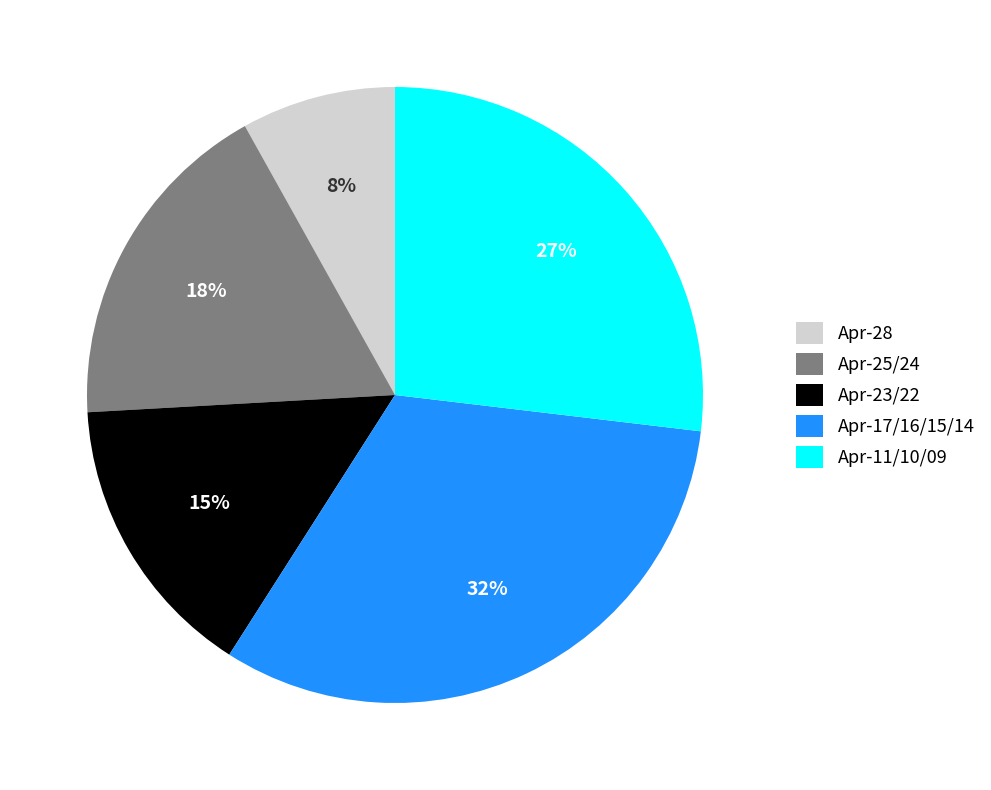

Combined, do Apr-11/10/09 and Apr-25/24 account for over 50%?

No